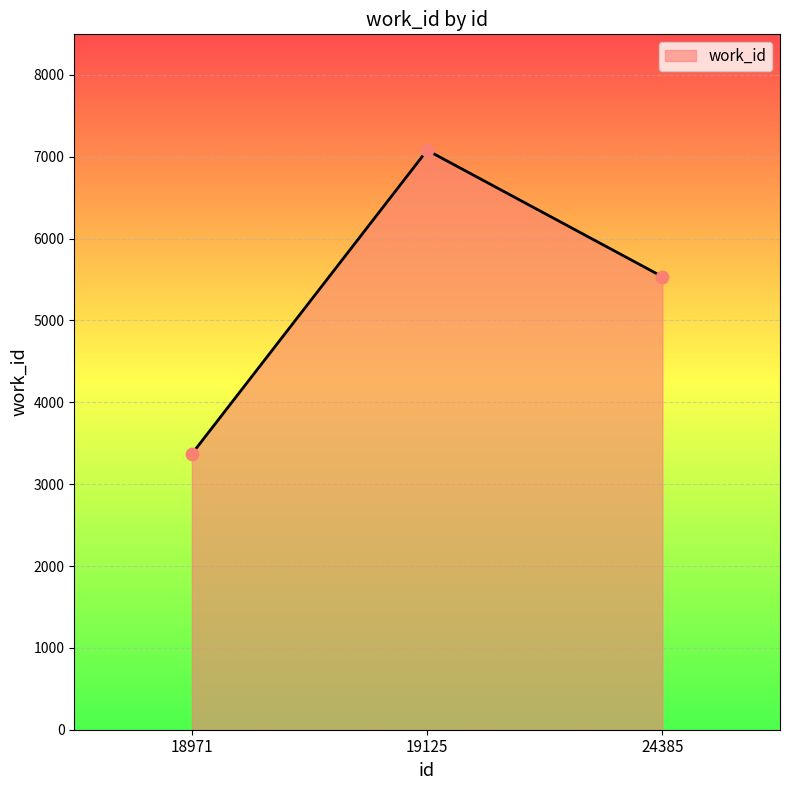

Which has a higher value, 18971 or 24385?

24385